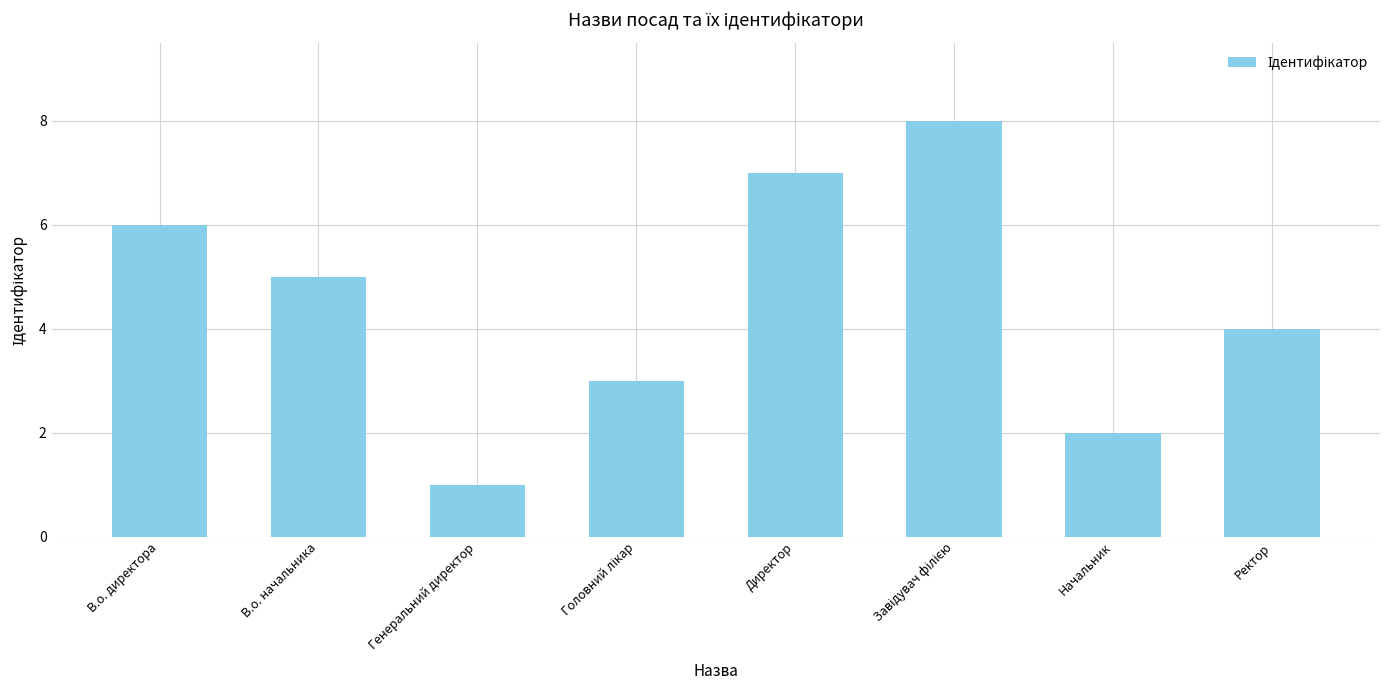

Reading left to right, what are all the values shown in this chart?

6	5	1	3	7	8	2	4